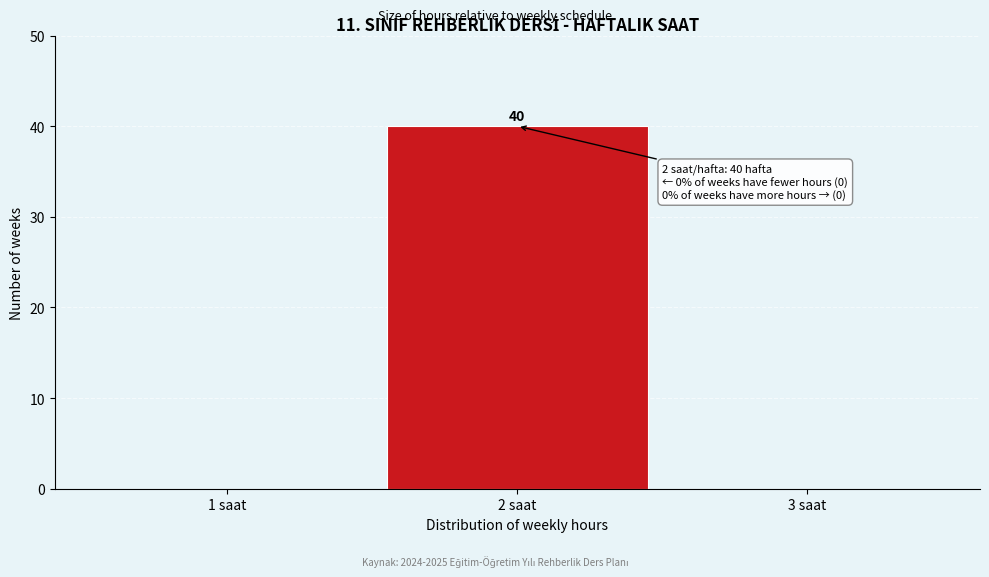

Reading right to left, extract all data points from this chart.

3 saat=0	2 saat=40	1 saat=0